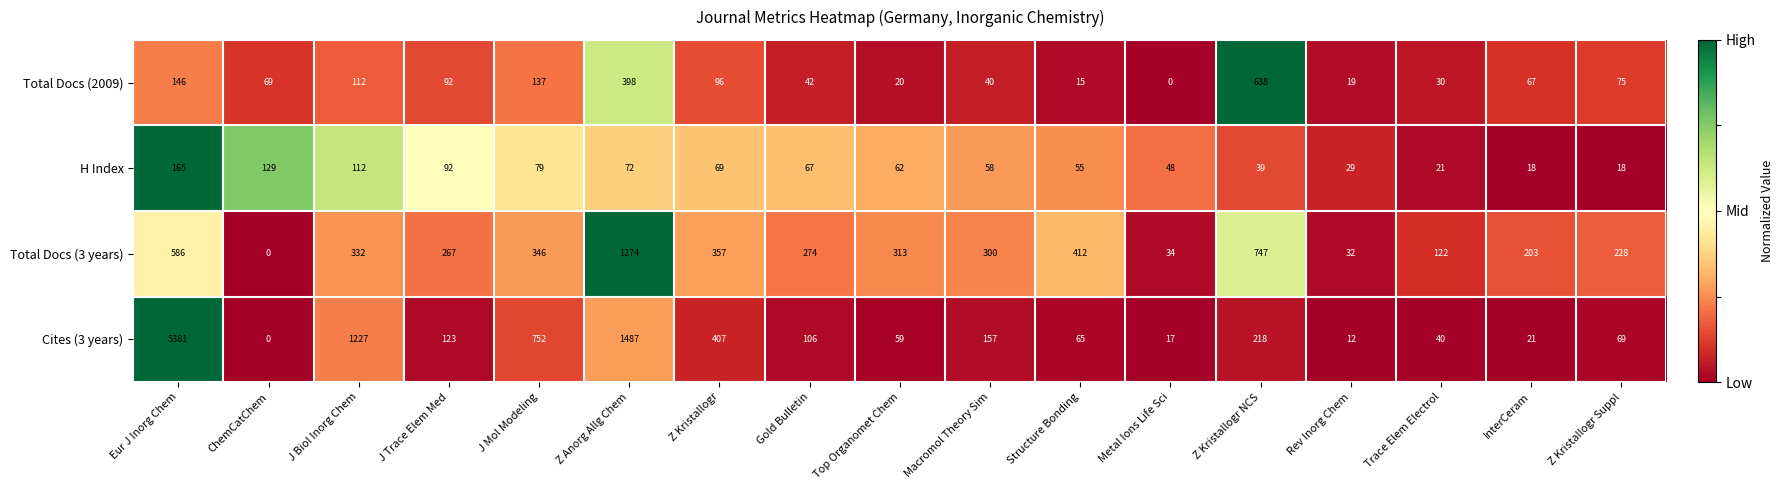

What is the total value across all series at Eur J Inorg Chem?

6278